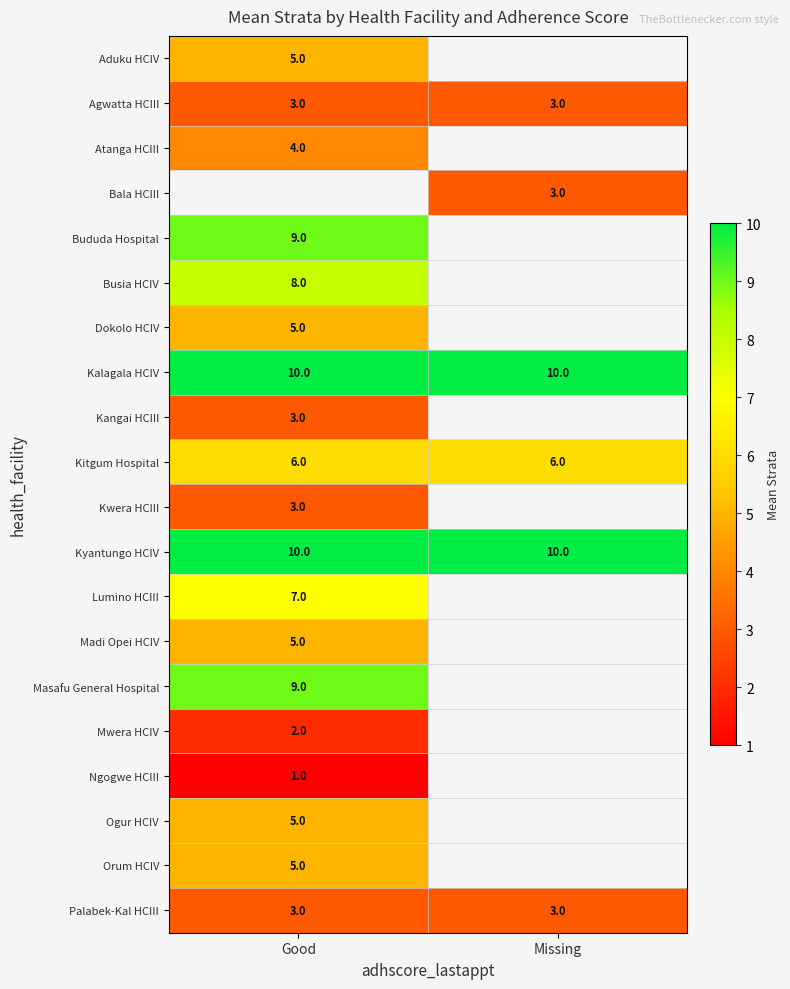

Which label corresponds to the smallest value in the chart?

Good